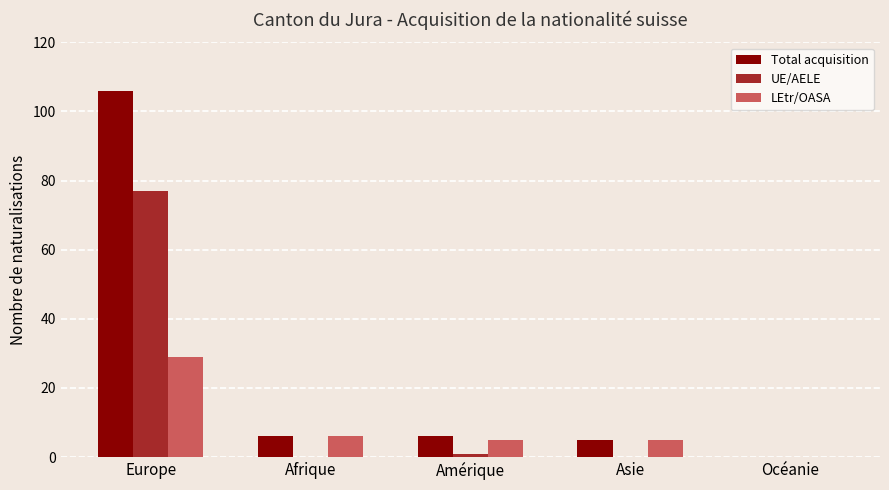

At which category is the sum across all series the highest?

Europe